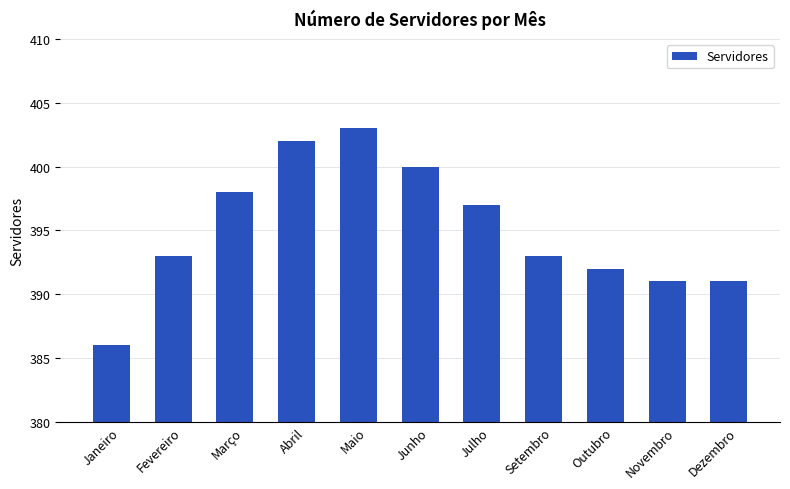

What is the label of the 10th bar from the left?

Novembro